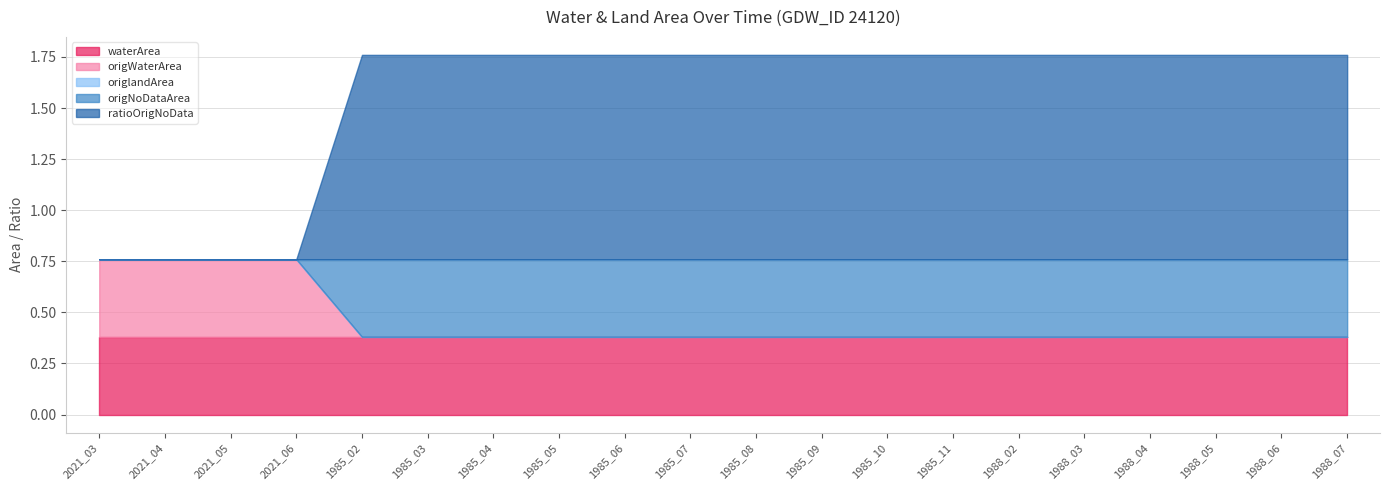

What is the total value across all series at 1988_06?

1.8